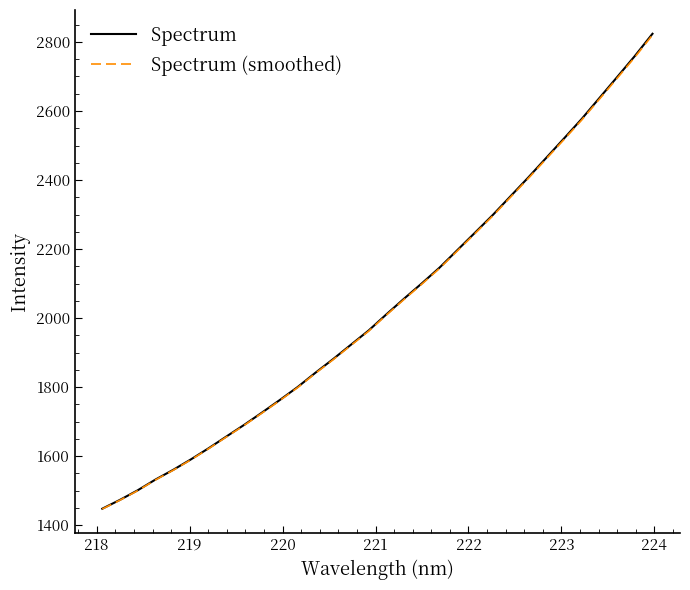

What is the maximum value shown in the chart?

2823.7